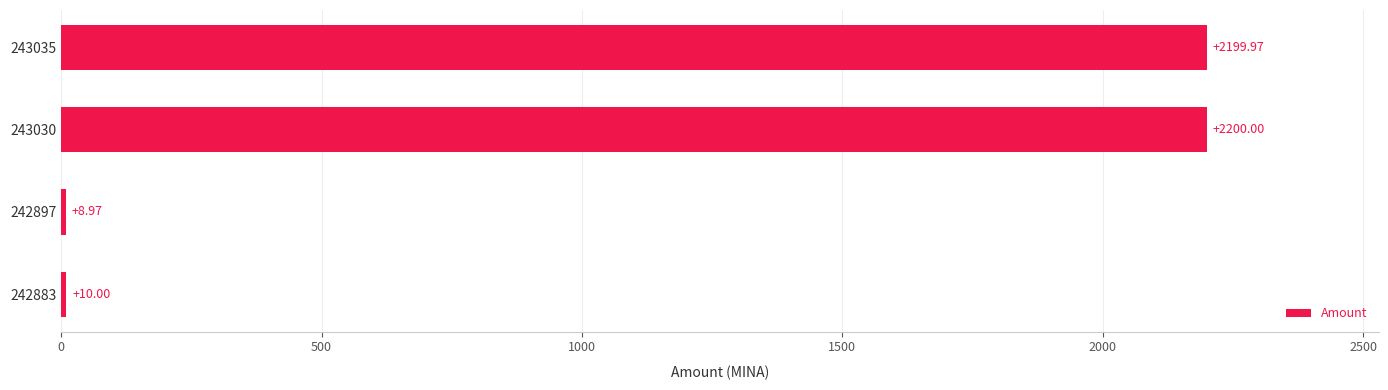

Are the bars horizontal?

Yes